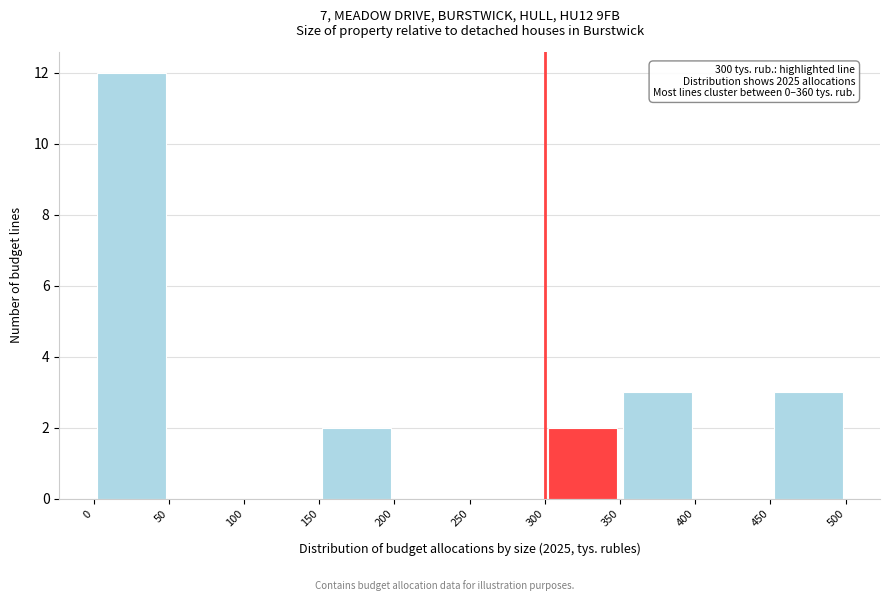

Which range on the x-axis has the tallest bar?

0 to 50